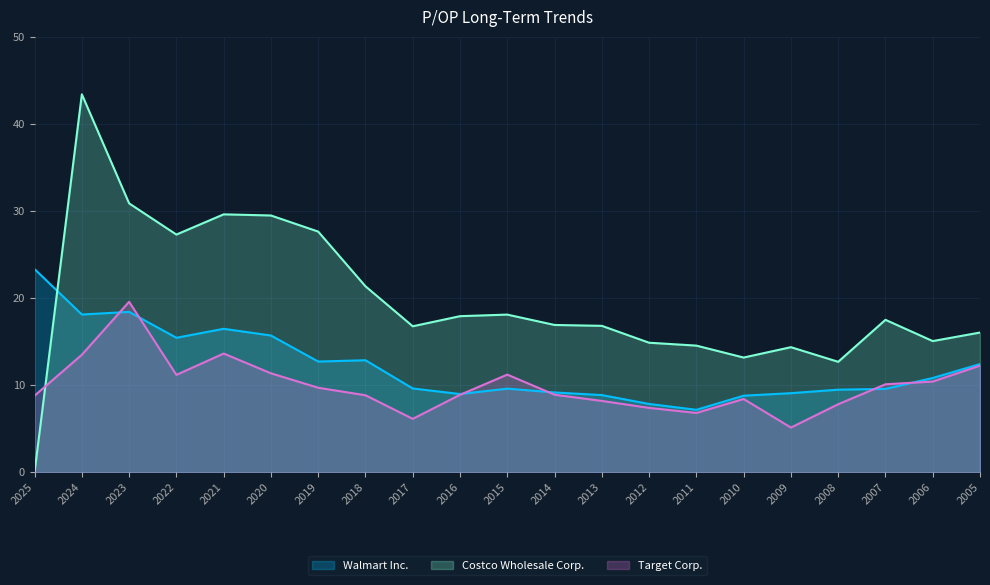

Read the Target Corp. value at 2023.

19.6